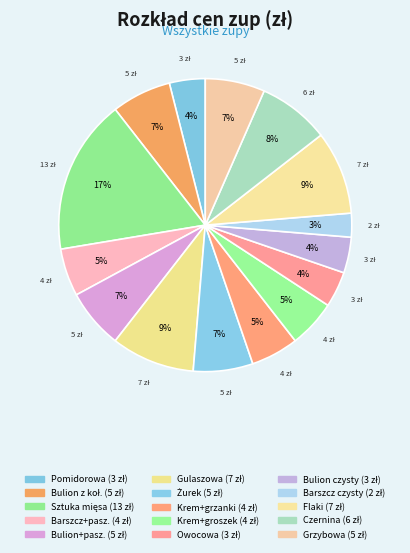

What is the smallest slice in the pie chart?

Barszcz czysty